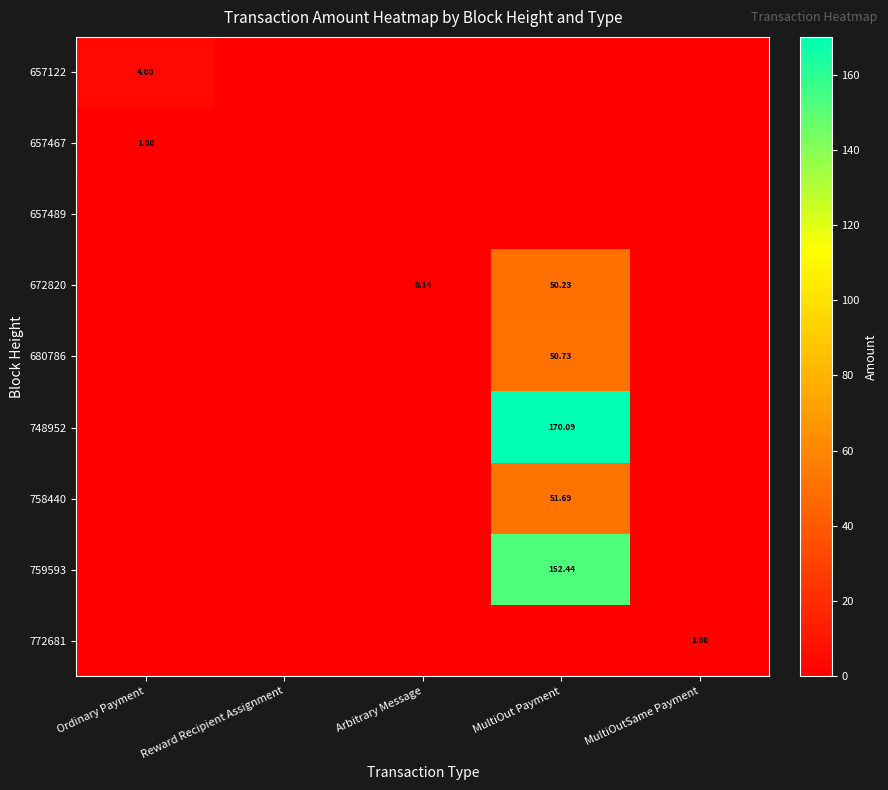

True or false: 657489 has a value of 0.0 at Ordinary Payment.

True